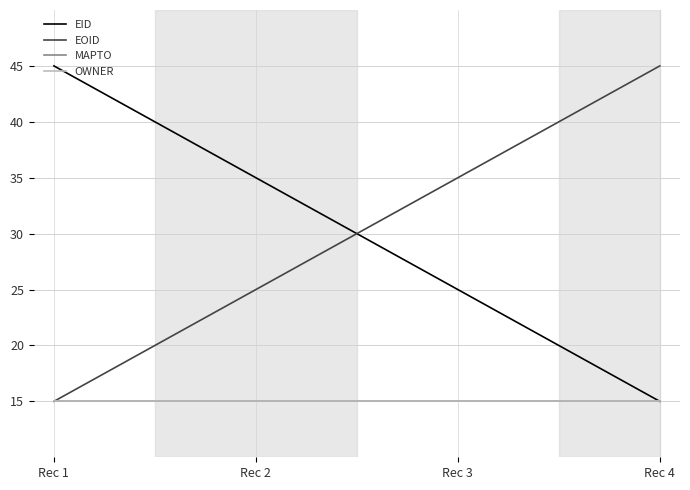

Which series has the largest range (max minus min)?

EID